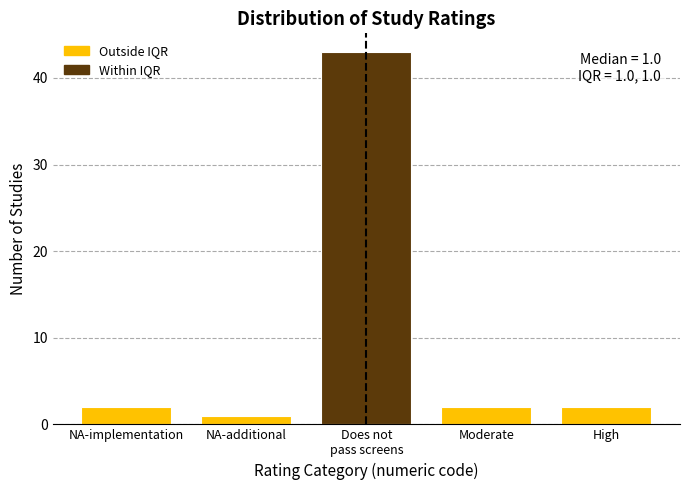

Reading left to right, transcribe all the data shown in this chart.

2	1	43	2	2